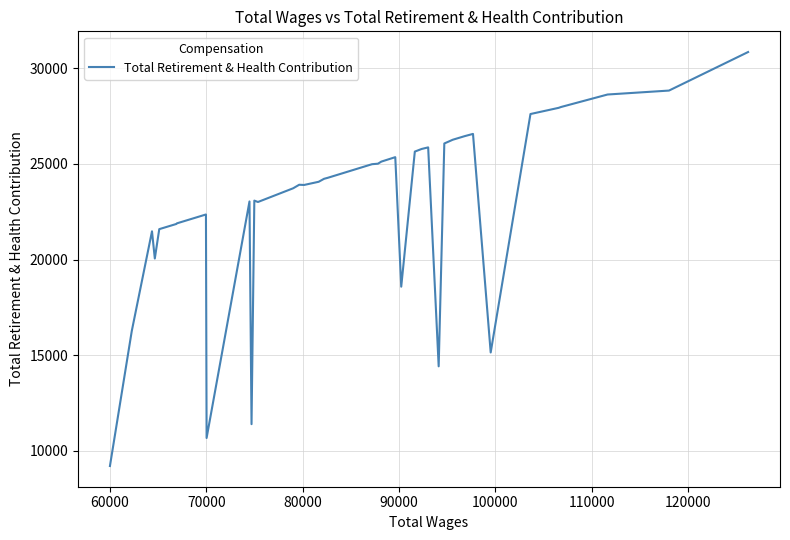

What is the greatest value displayed?

30850